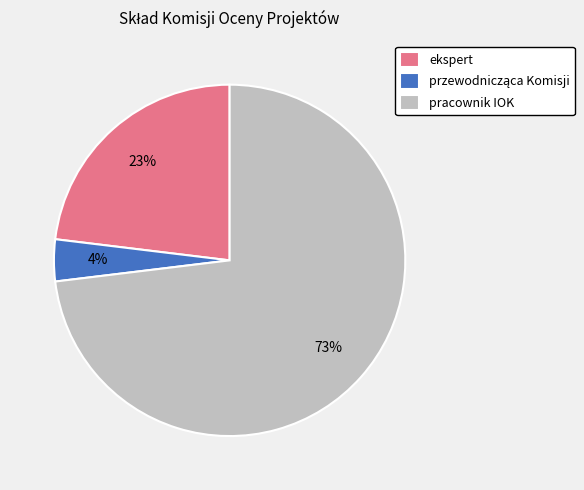

Which category has the biggest portion of the pie?

pracownik IOK